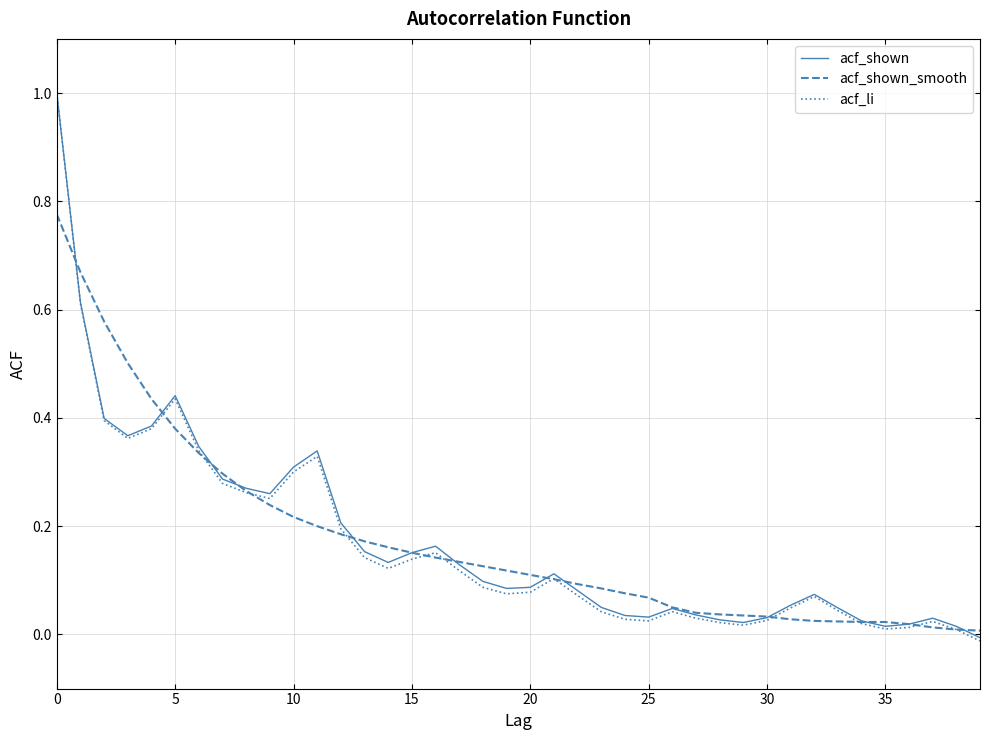

What is the sum of all acf_shown values?

7.0